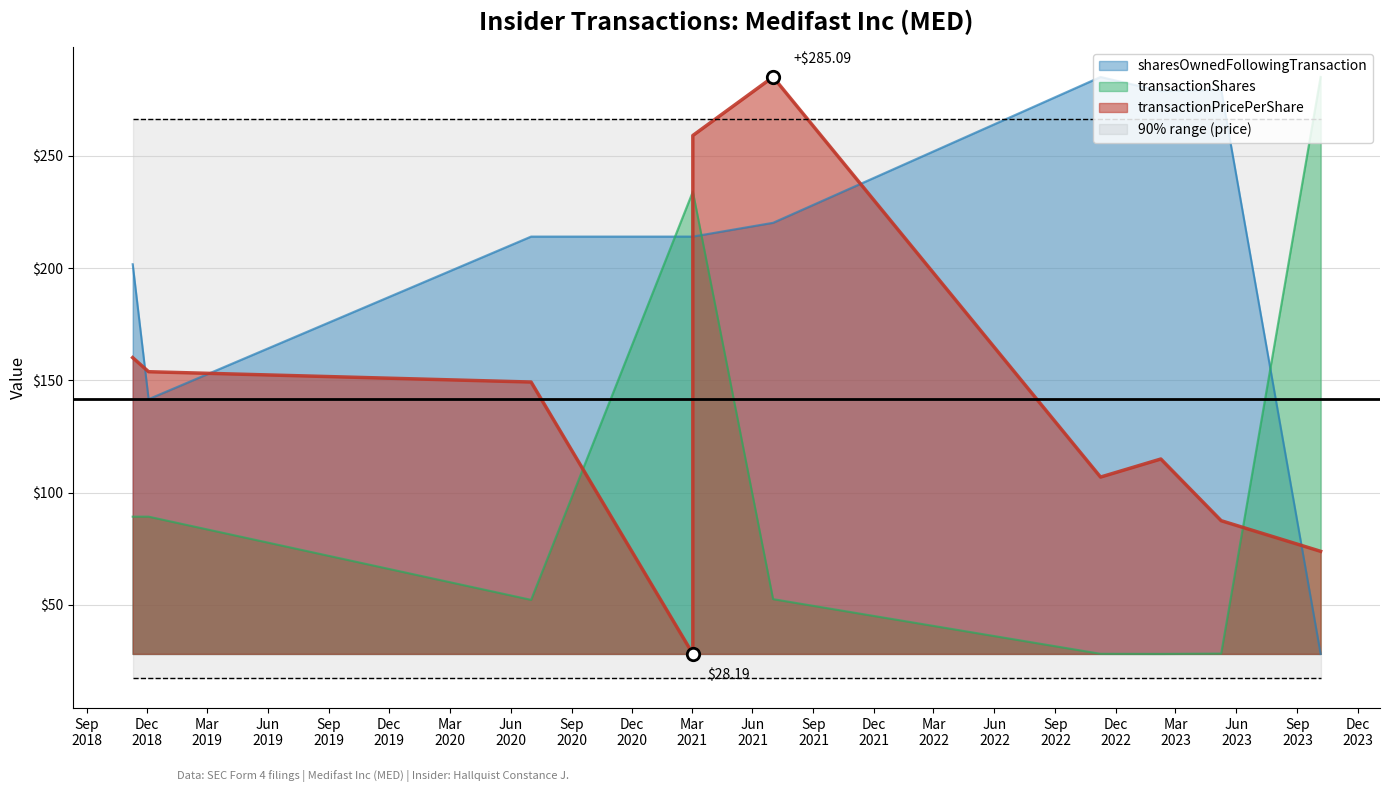

Which series contains the lowest Y value?

transactionPricePerShare